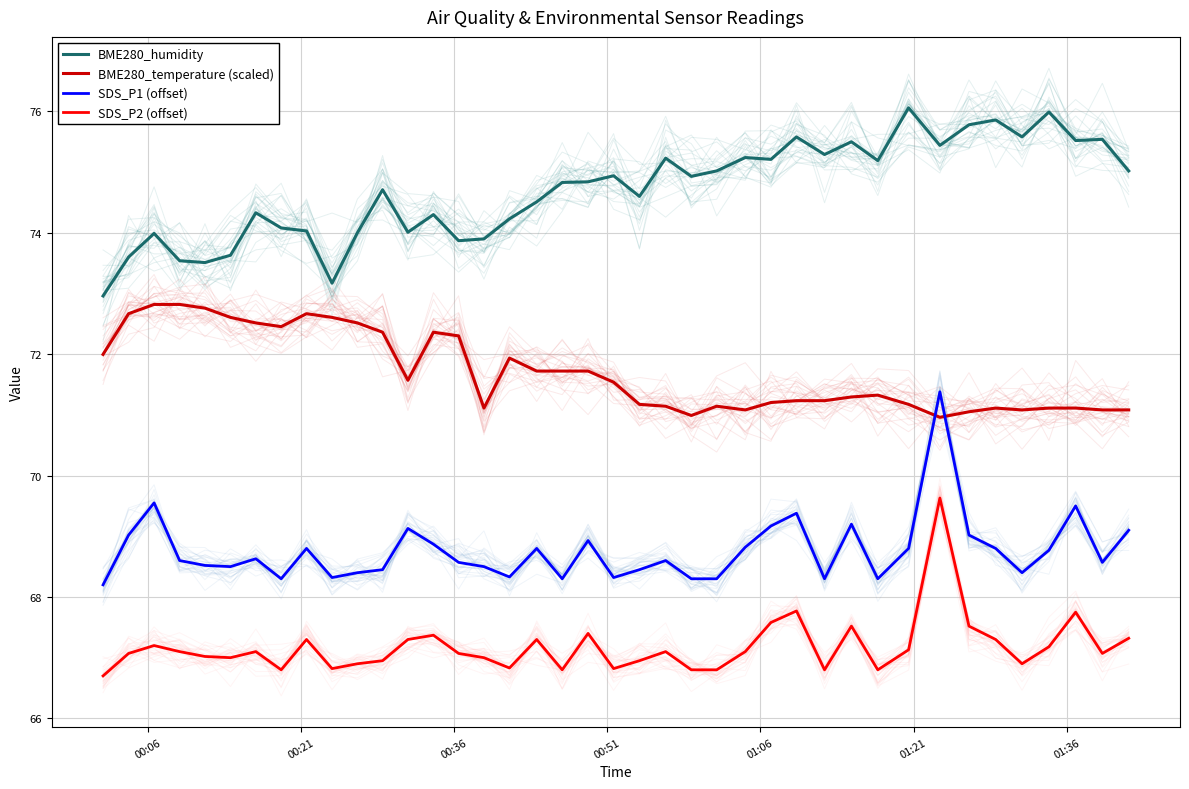

What is the sum of all SDS_P1 (offset) values?

2750.2